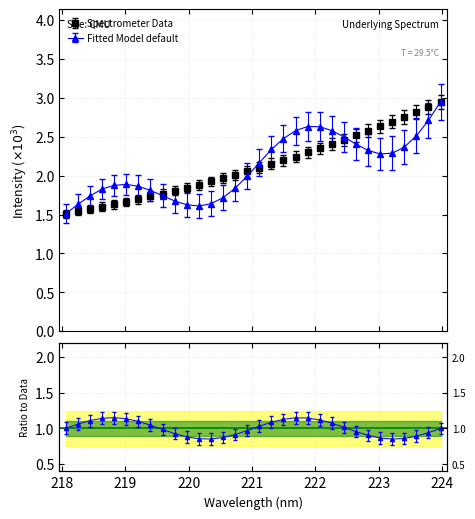

Is this an area chart (filled region under the line)?

No